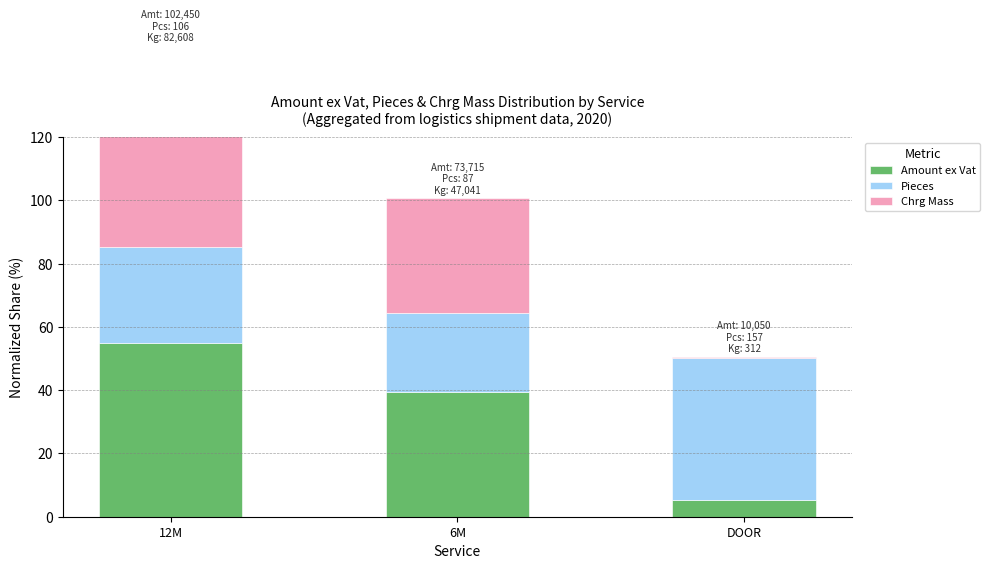

Which series has the widest spread of values?

Chrg Mass